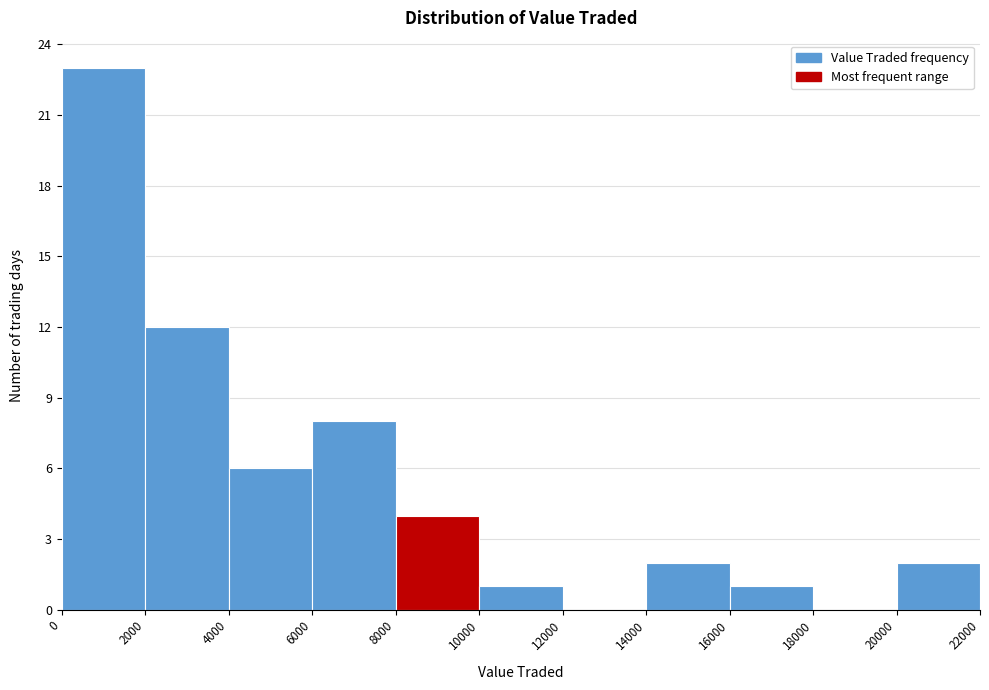

How tall is the bar that spans 16000 to 18000 on the x-axis? The values are not printed on the chart, so give them approximately, as read against the axis.

1